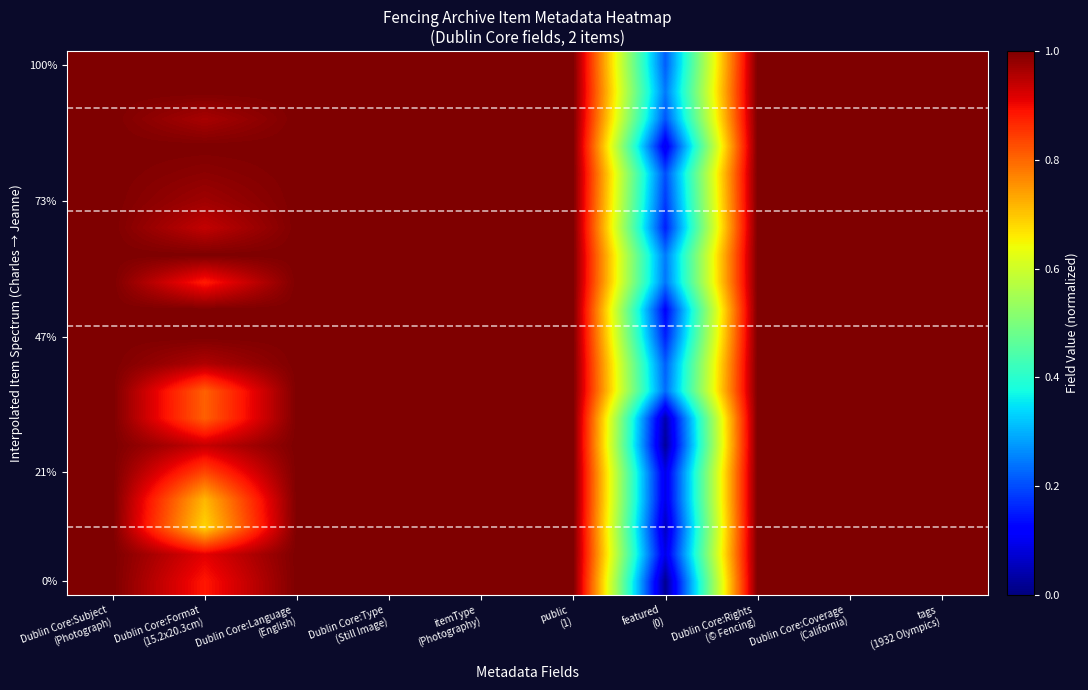

At which category is the sum across all series the highest?

Dublin Core:Subject
(Photograph)